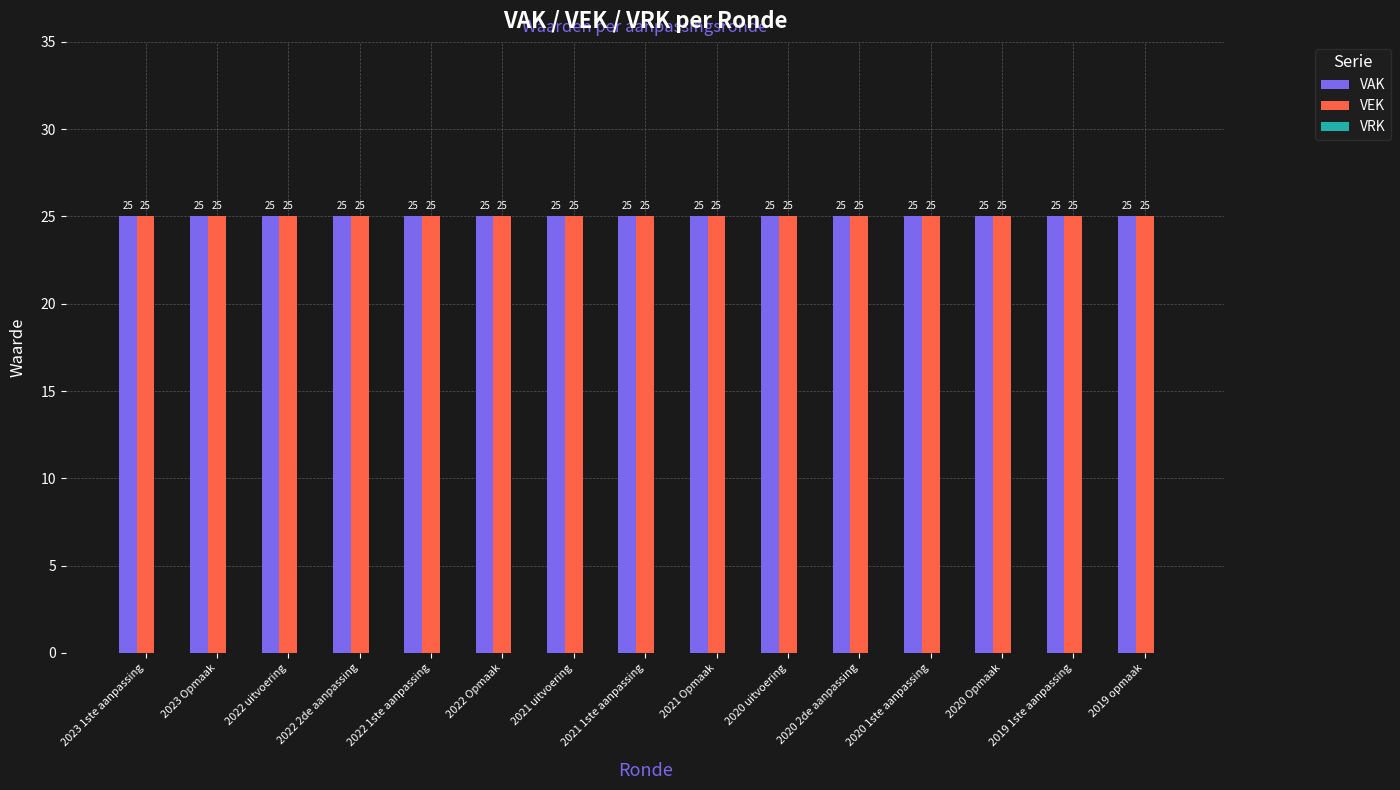

Rank the series at 2021 Opmaak from lowest to highest value.

VRK, VAK, VEK